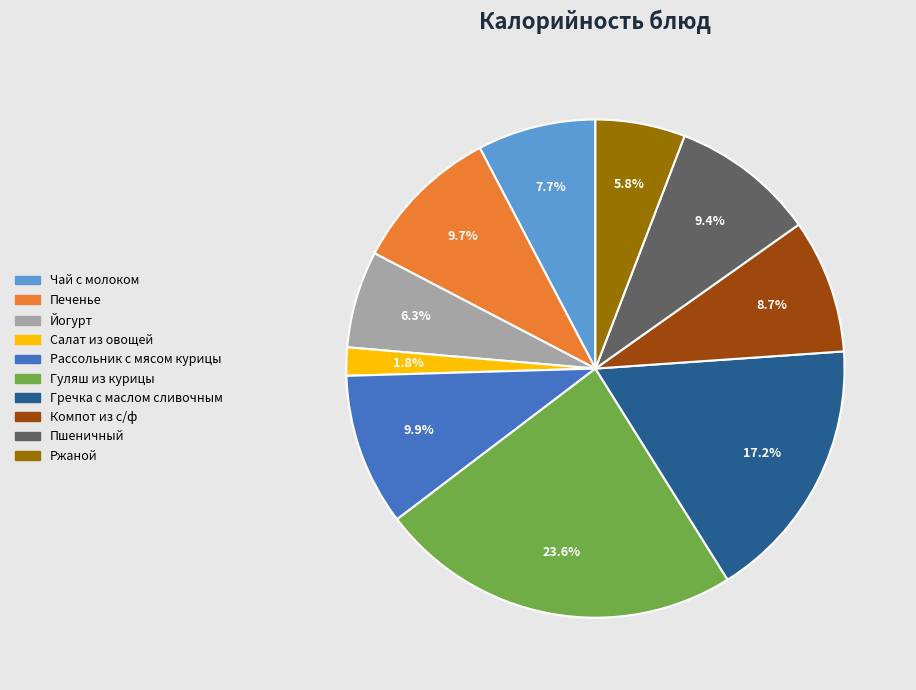

To the nearest percent, what percentage of the pie is Салат из овощей?

2%